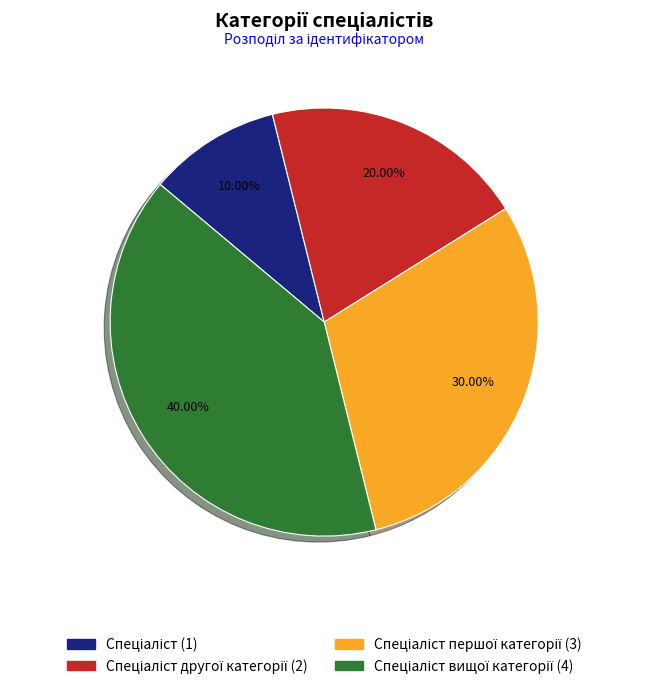

Is there any slice that represents more than half of the pie?

No